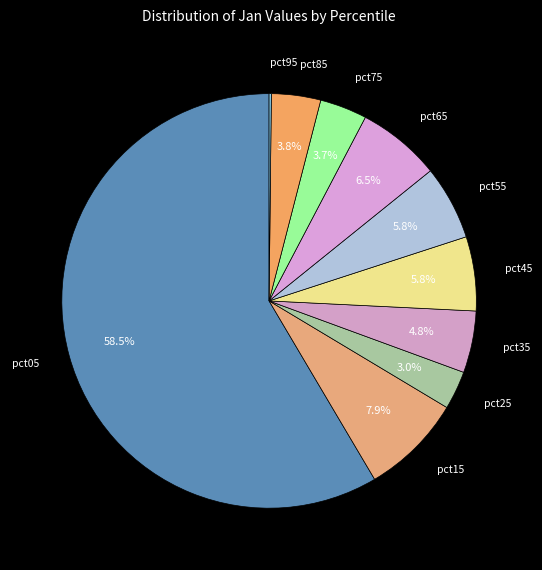

Count the number of slices in the pie.

10